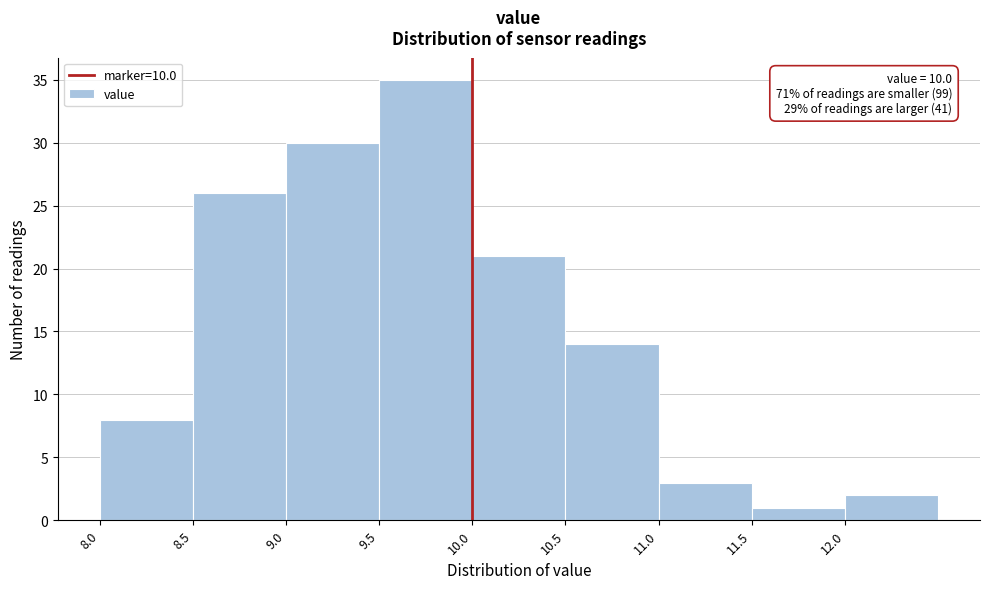

Over which range of the x-axis is the bar tallest?

9.5 to 10.0